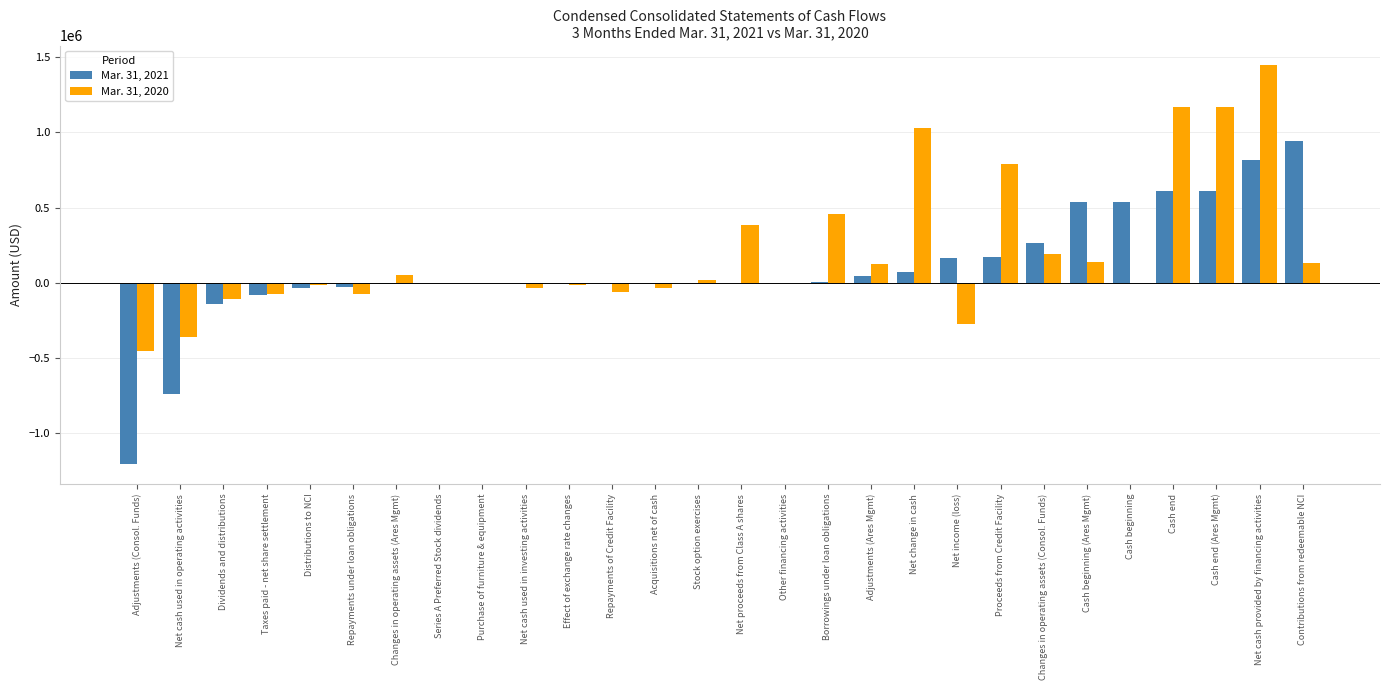

What is the total value across all series at Cash beginning?

539812